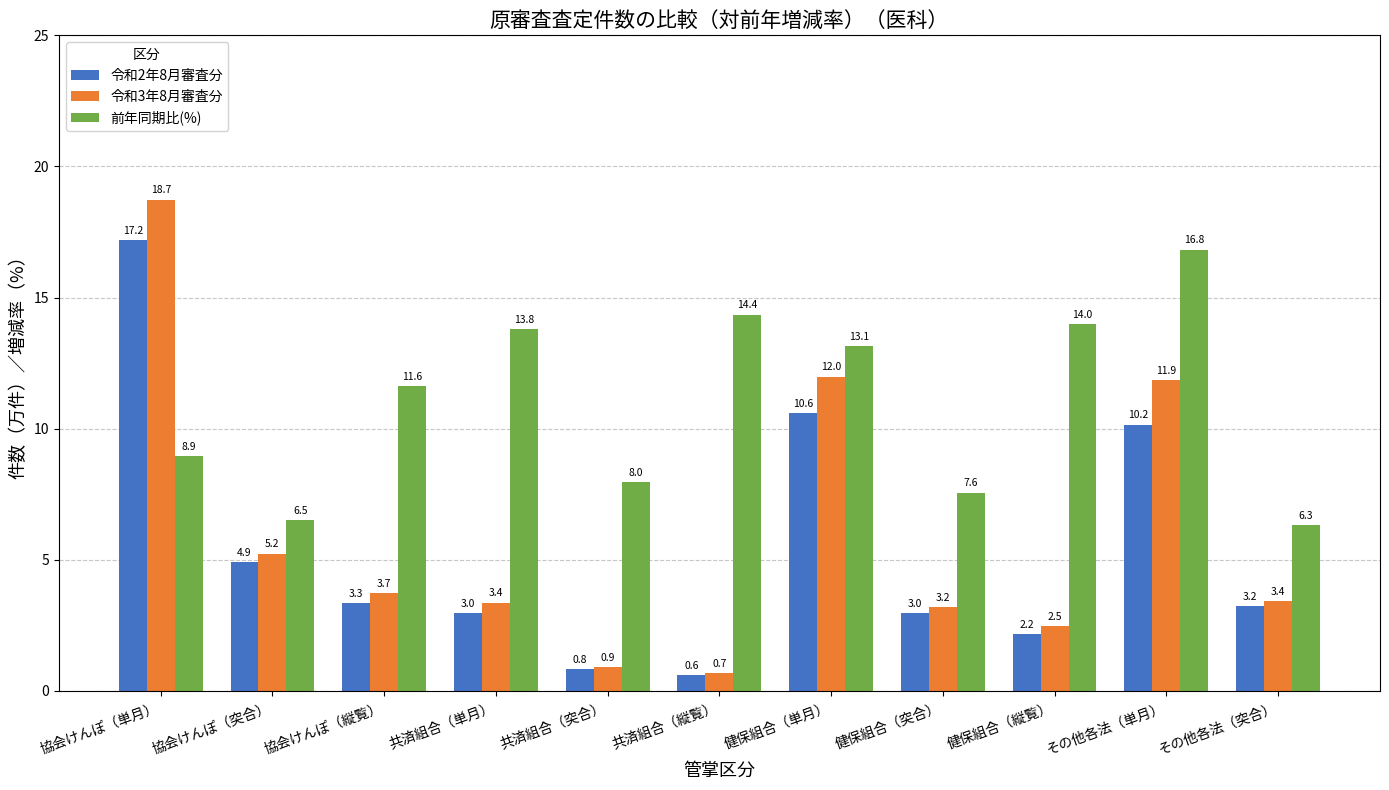

True or false: 令和3年8月審査分 has a value of 1.9 at 健保組合（突合）.

False